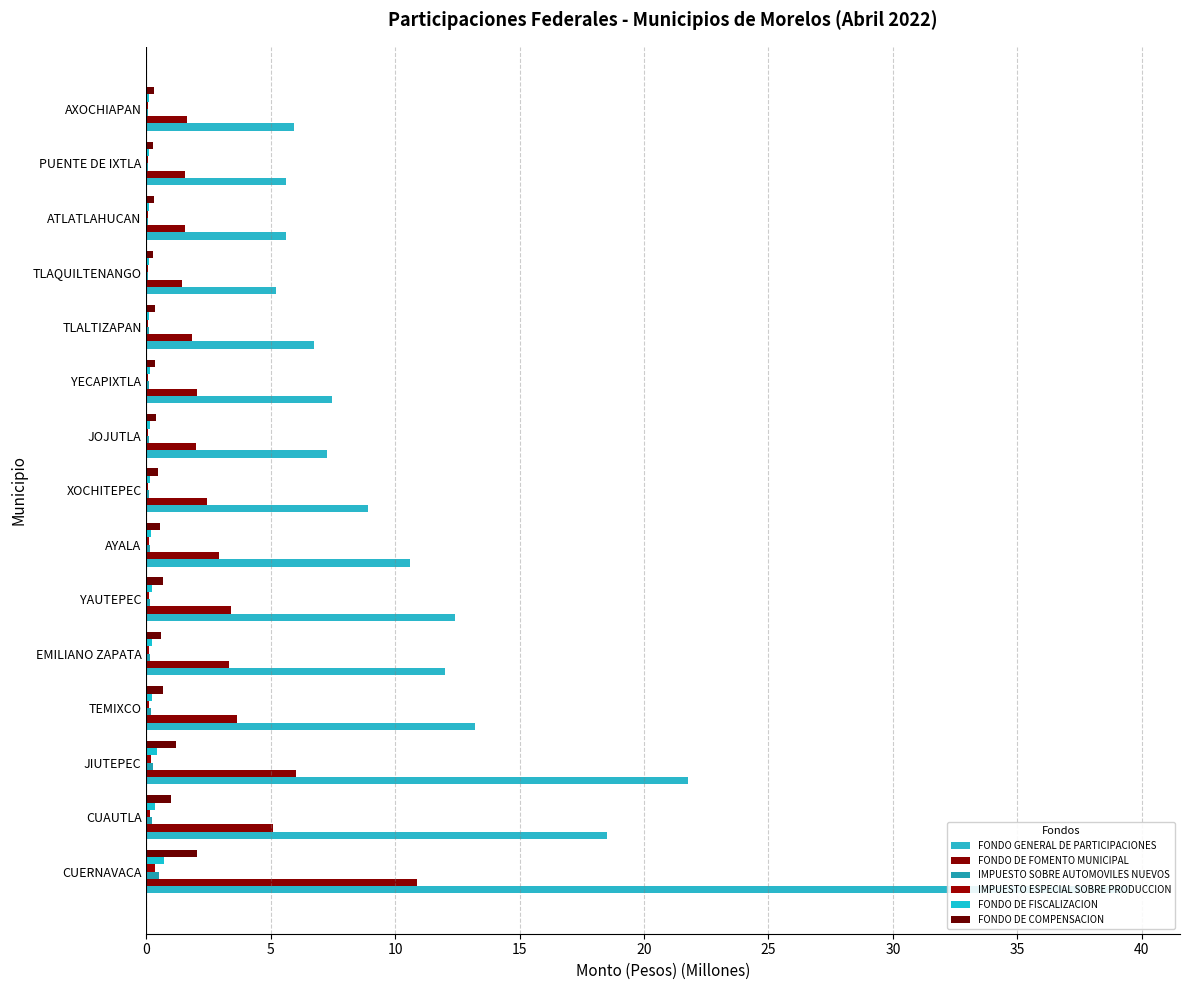

What is the approximate value of IMPUESTO SOBRE AUTOMOVILES NUEVOS at TLALTIZAPAN?

0.1